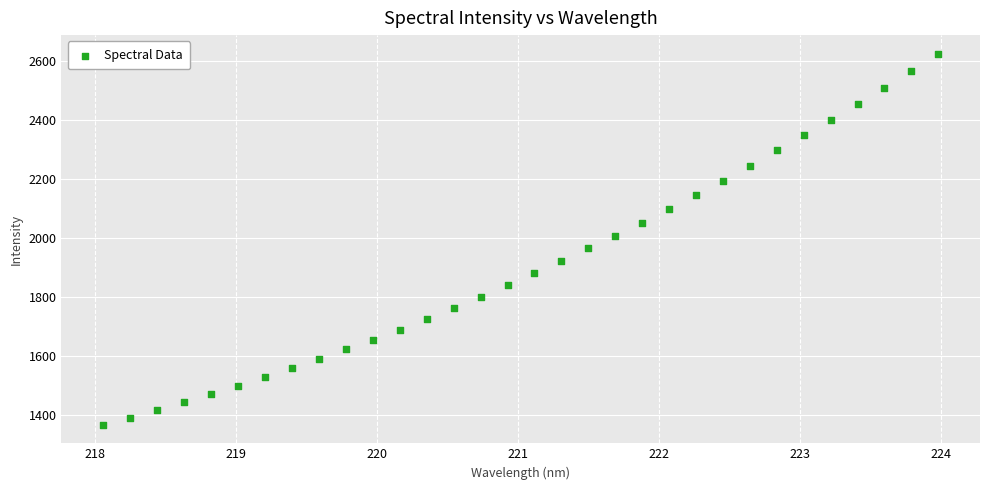

What is the range of X values (max minus min)?

5.9